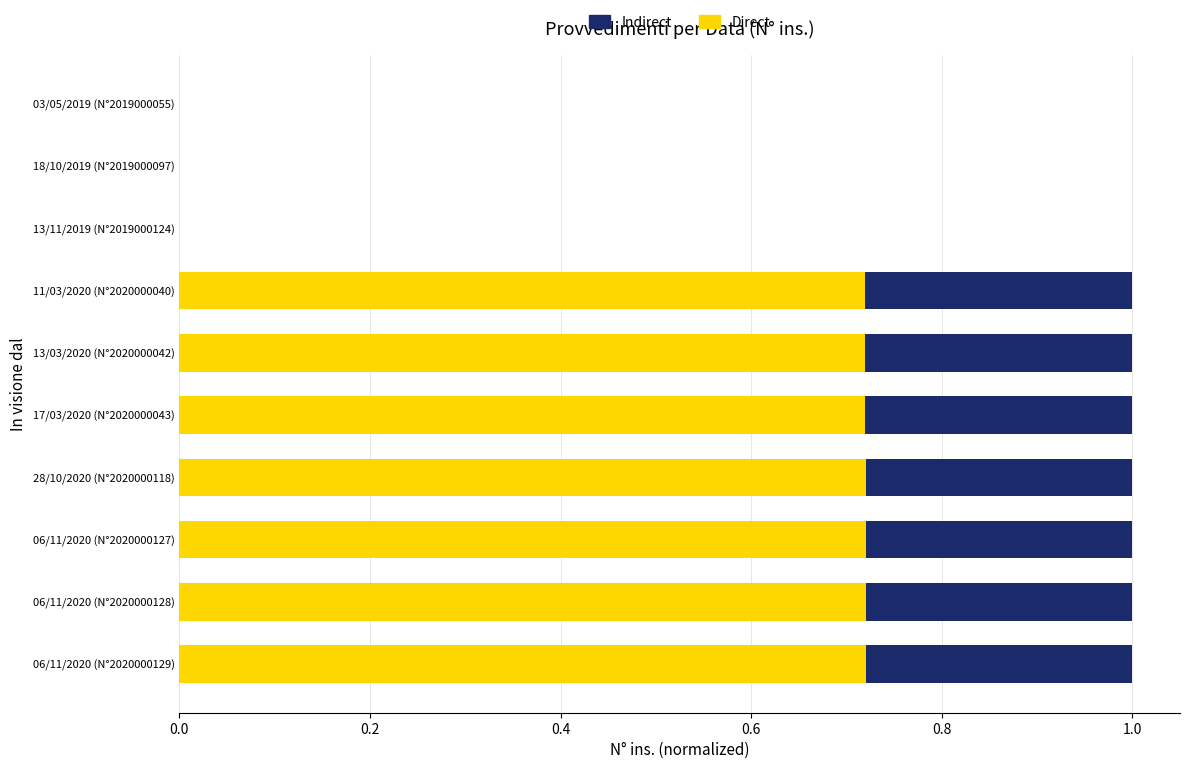

What is the total value across all series at 17/03/2020 (N°2020000043)?

1.0